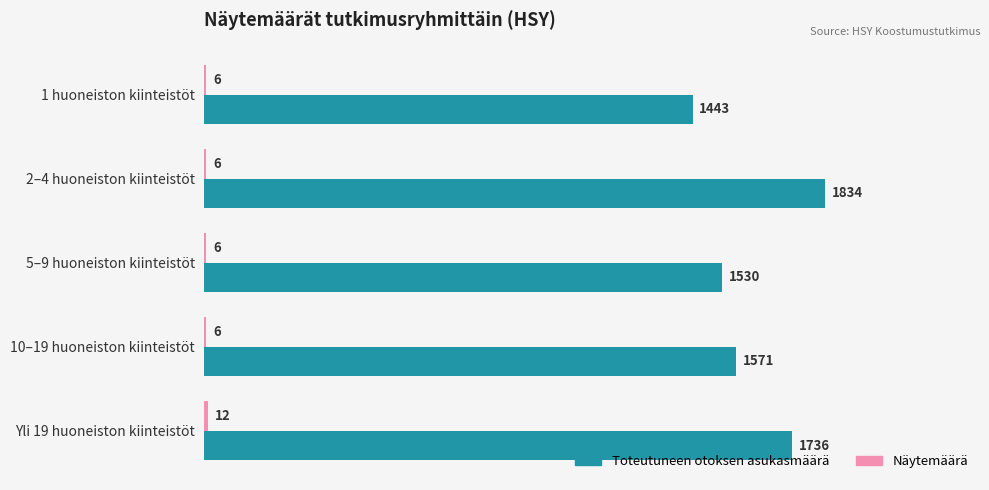

At which label is Toteutuneen otoksen asukasmäärä closest to 1638?

10–19 huoneiston kiinteistöt